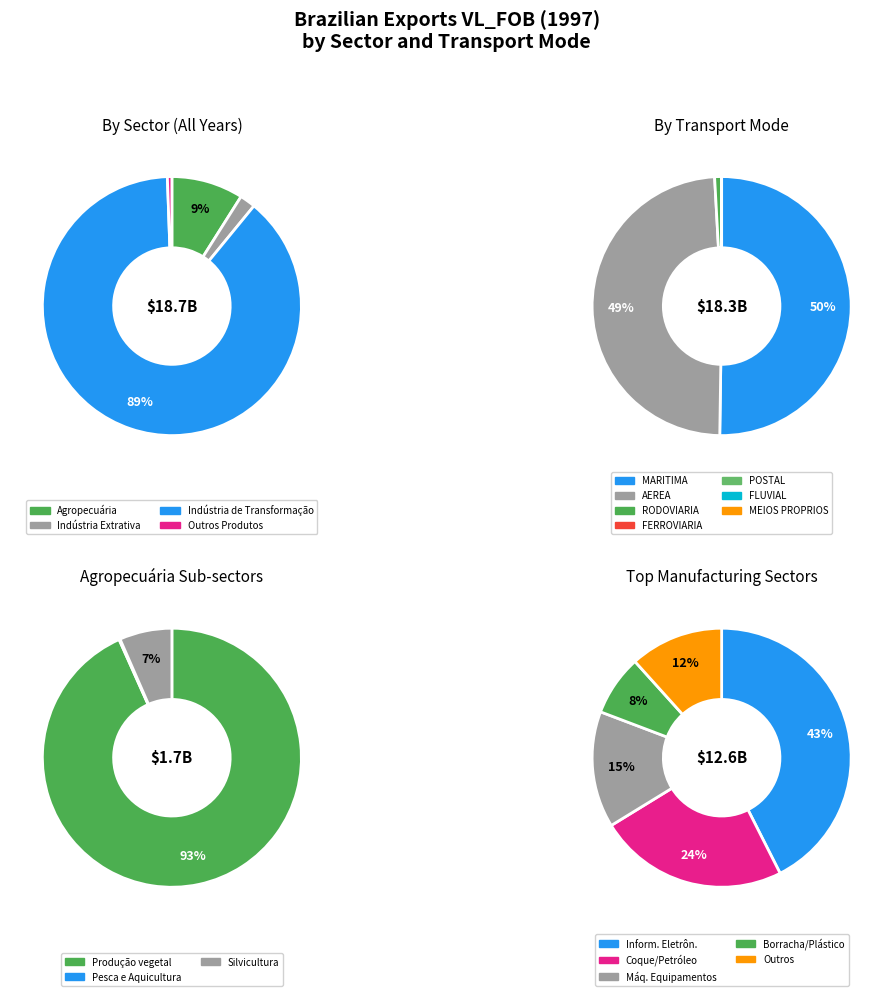

Between Indústria Extrativa and Outros Produtos, which is larger?

Indústria Extrativa